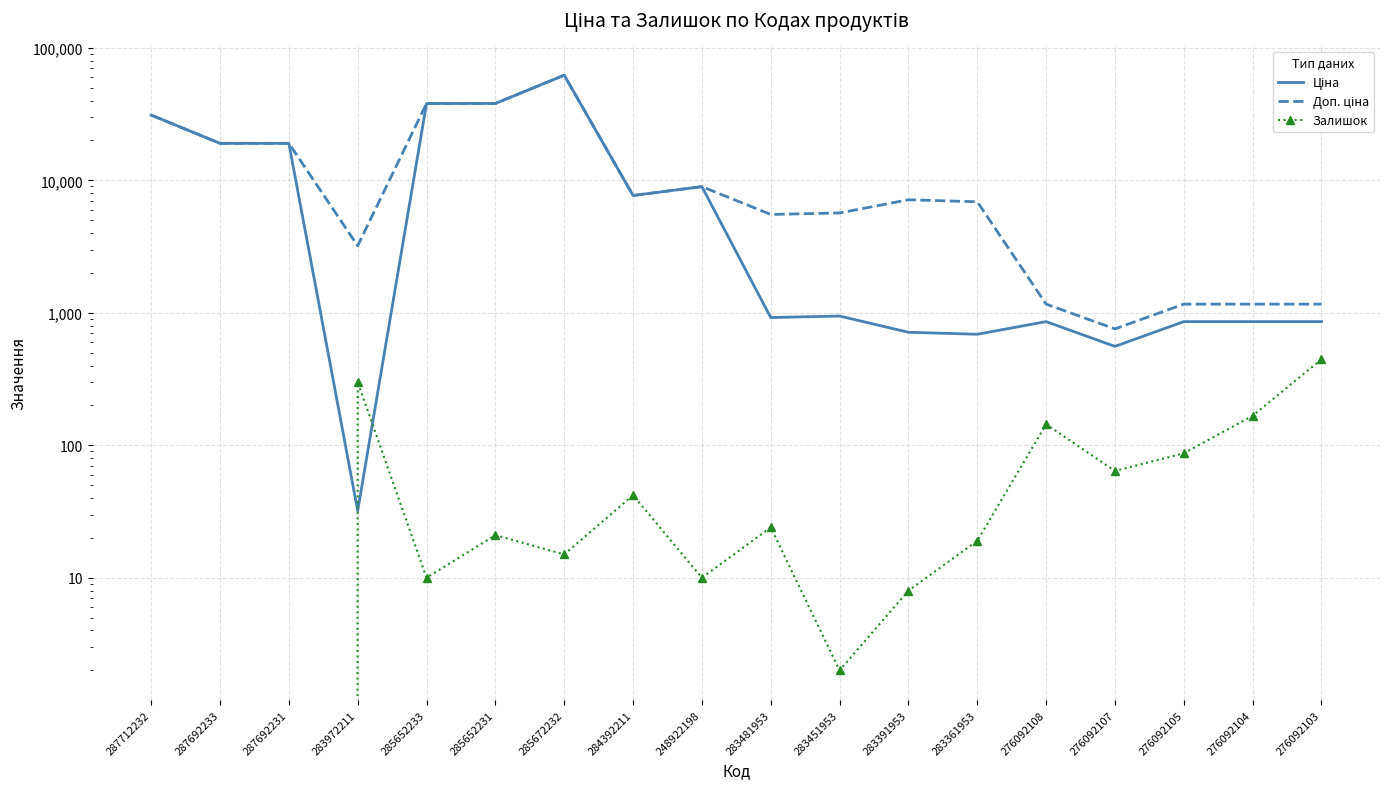

True or false: Ціна has a value of 260.8 at 283451953.

False